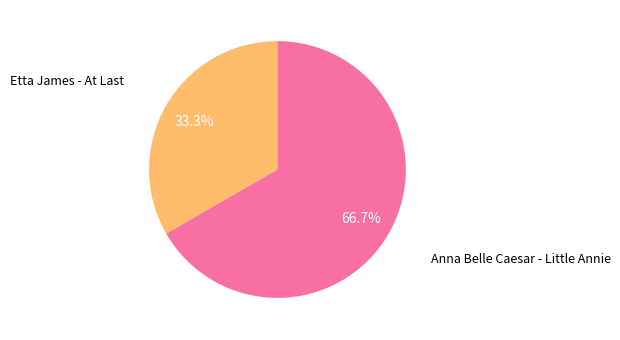

Which category has the smallest portion of the pie?

Etta James - At Last